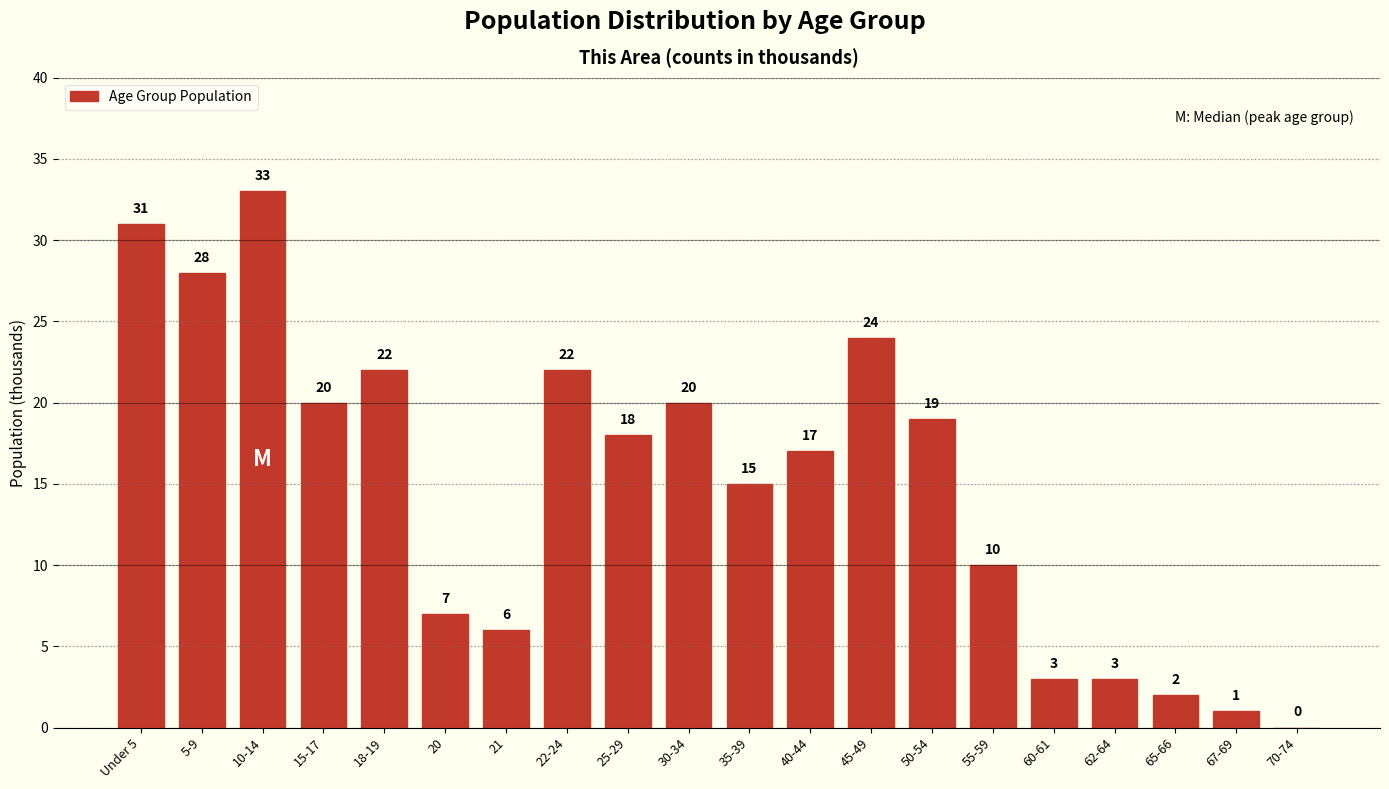

Reading left to right, list all the values displayed in this chart.

Under 5=31	5-9=28	10-14=33	15-17=20	18-19=22	20=7	21=6	22-24=22	25-29=18	30-34=20	35-39=15	40-44=17	45-49=24	50-54=19	55-59=10	60-61=3	62-64=3	65-66=2	67-69=1	70-74=0